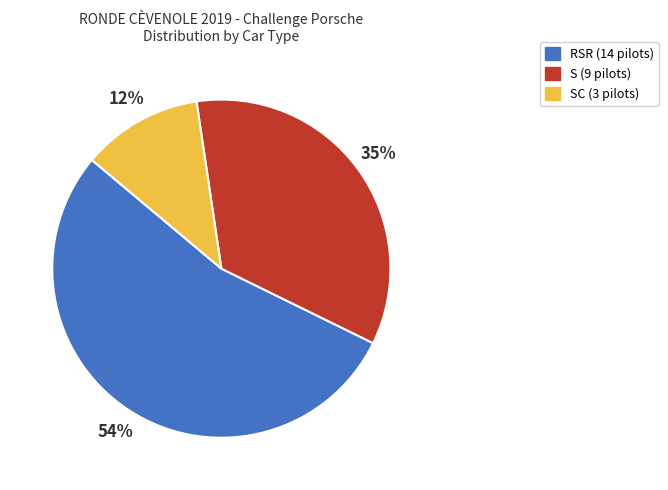

Is there any slice that represents more than half of the pie?

Yes